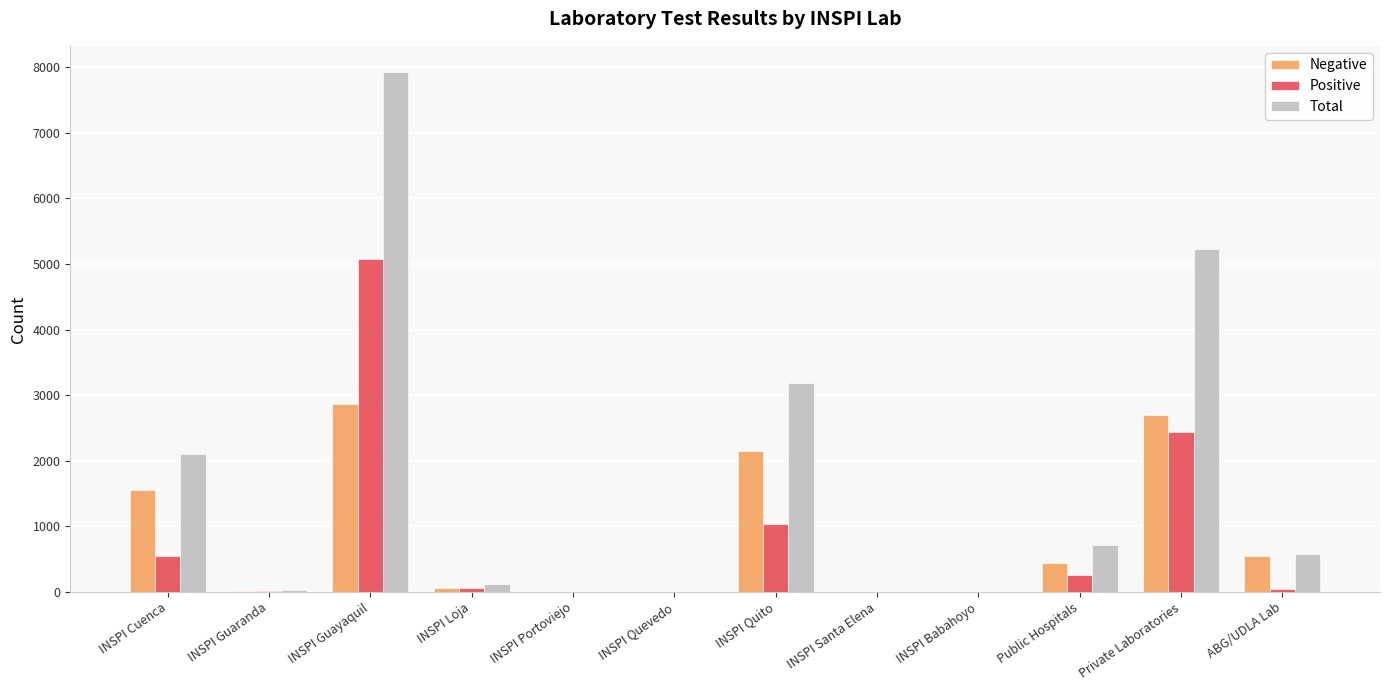

Between INSPI Guayaquil and INSPI Quito, which series saw the biggest shift?

Total